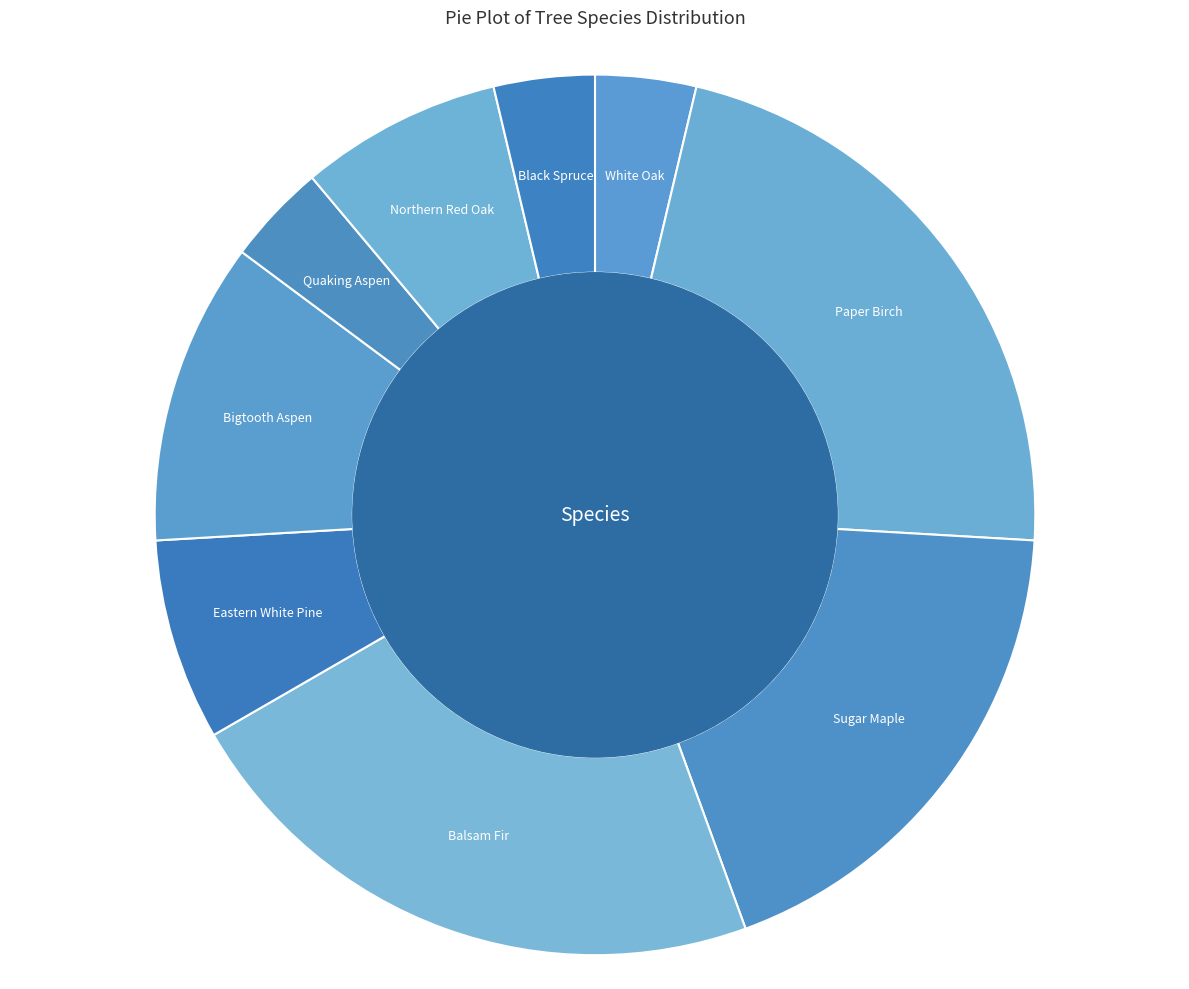

How many slices are in this pie chart?

9